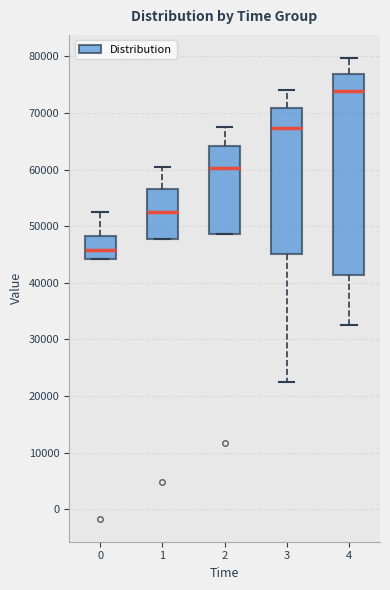

Reading left to right, read every box against the y-axis: the position of its median line, the range the box covers, and the ends of its whiskers. The values are not printed on the chart, so give them approximately, as read against the axis.

0: median 46000, box 44000 to 48000, whiskers 44000 to 53000
1: median 52000, box 48000 to 57000, whiskers 48000 to 60000
2: median 60000, box 49000 to 64000, whiskers 49000 to 68000
3: median 67000, box 45000 to 71000, whiskers 22000 to 74000
4: median 74000, box 41000 to 77000, whiskers 33000 to 80000